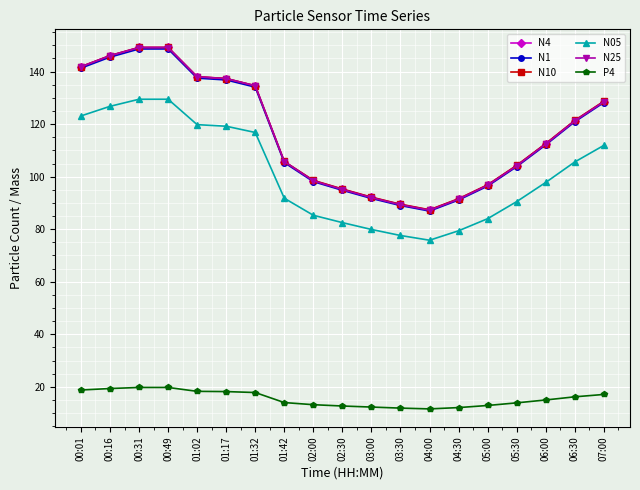

Which series has the largest range (max minus min)?

N25